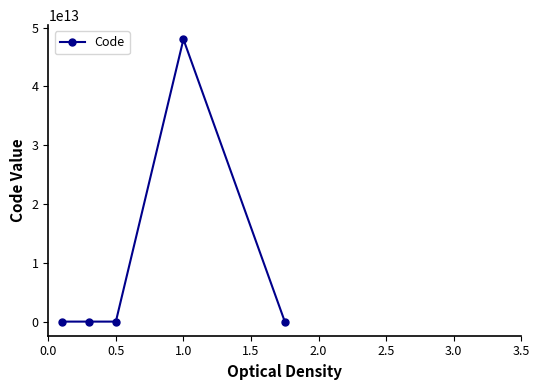

What is the difference between the maximum and minimum values?

48030828965104